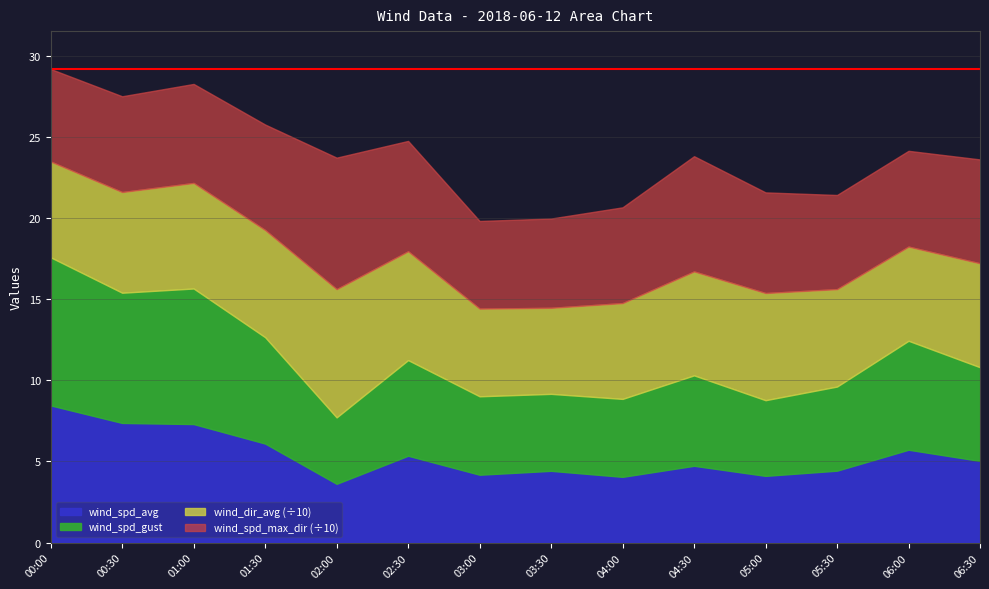

True or false: wind_spd_gust and wind_spd_max_dir intersect in this chart.

False